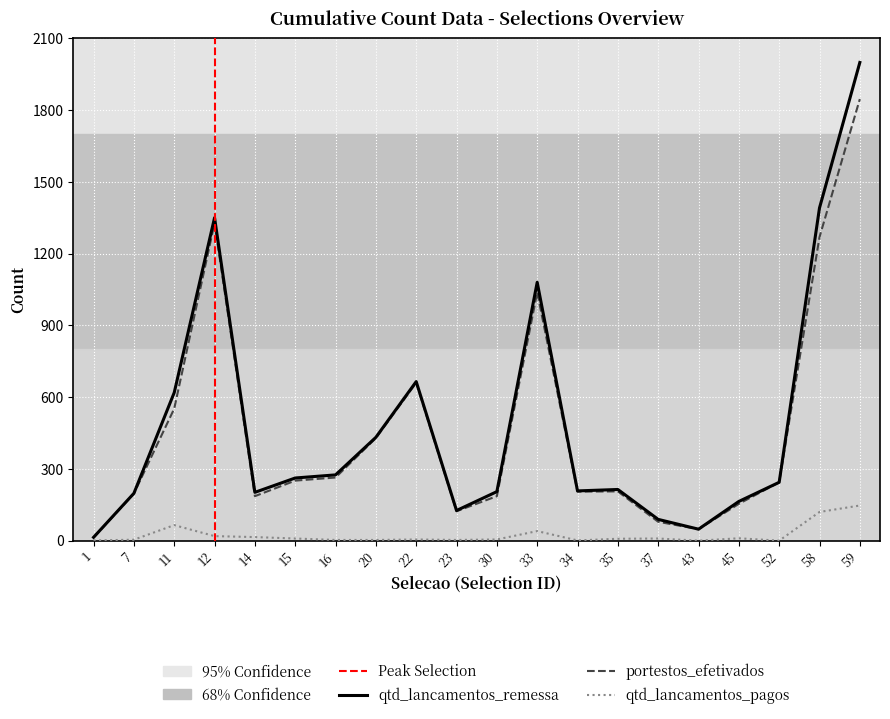

At which category is the sum across all series the highest?

59